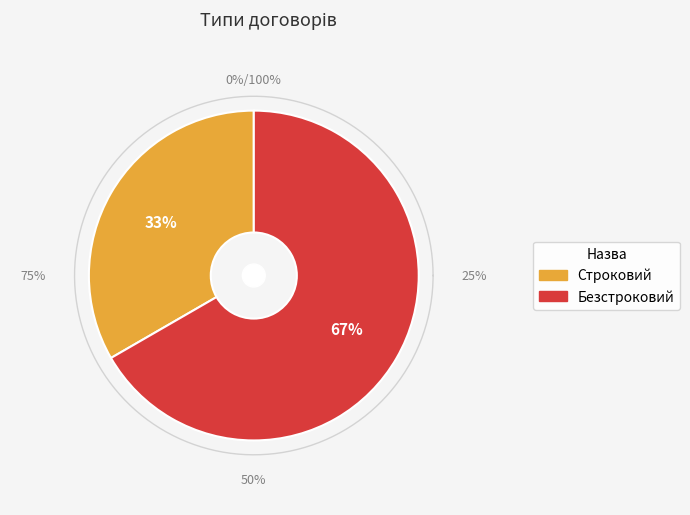

What is the total percentage of Строковий and Безстроковий?

100.0%